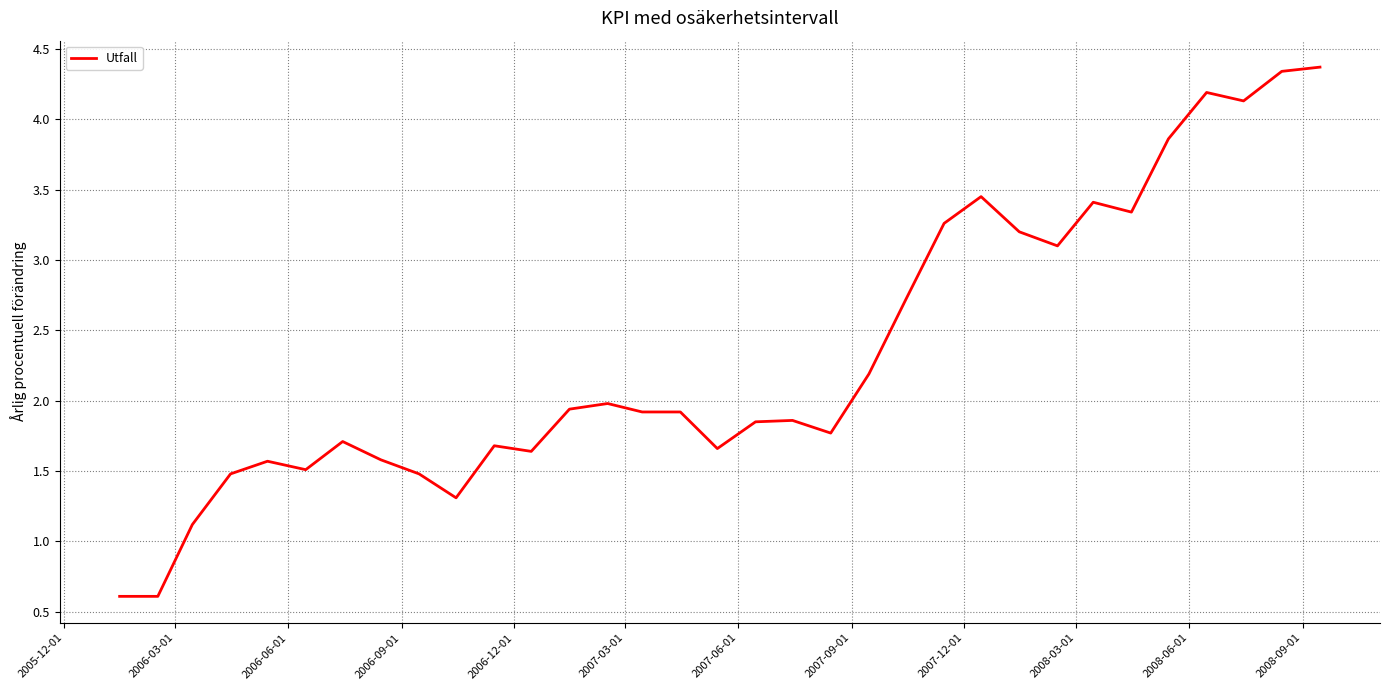

What is the difference between the second highest and second lowest values?

3.7